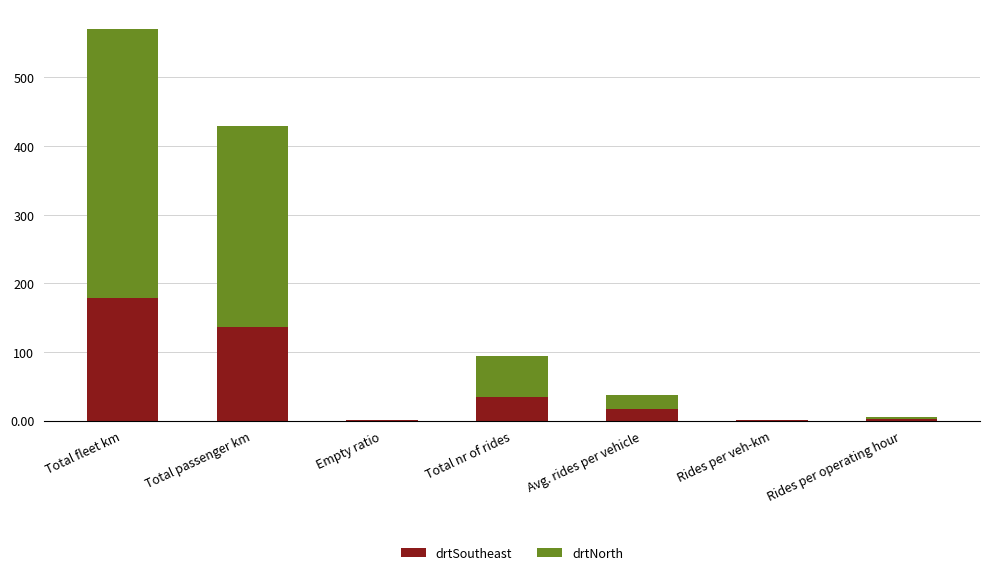

What is the total value across all series at Avg. rides per vehicle?

37.0